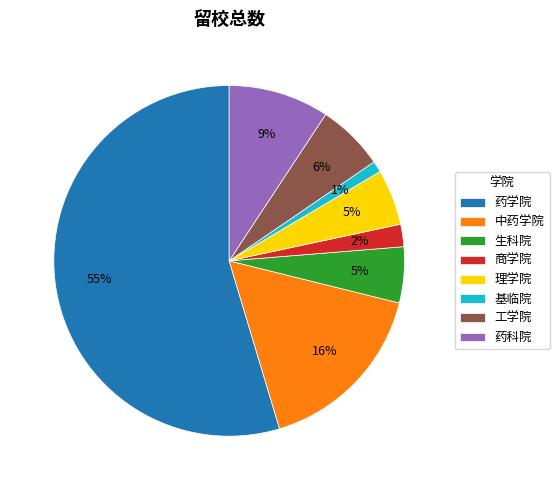

Which category has the smallest portion of the pie?

基临院